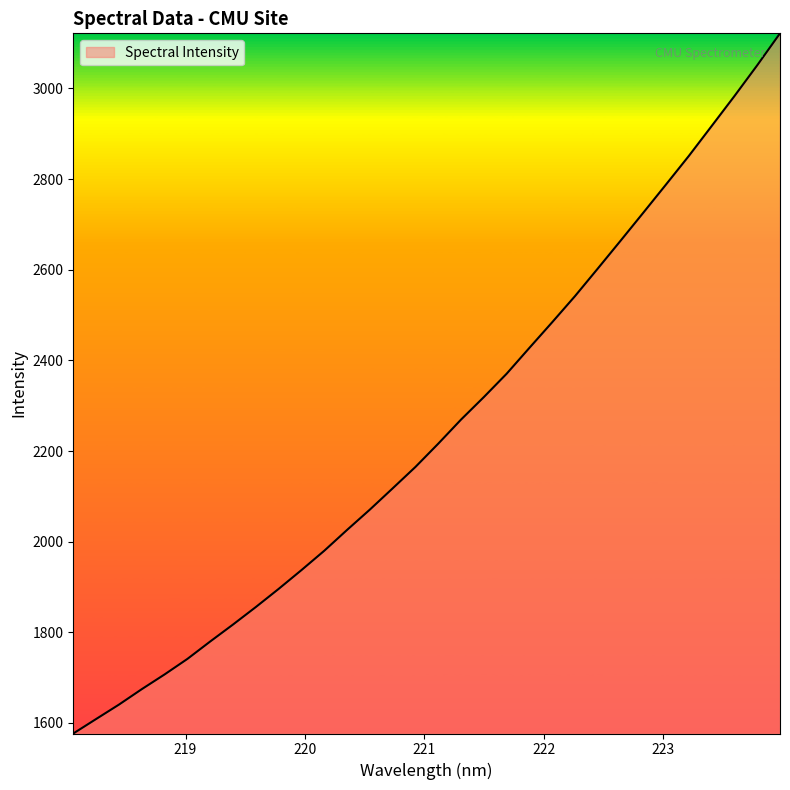

What is the greatest value displayed?

3121.7